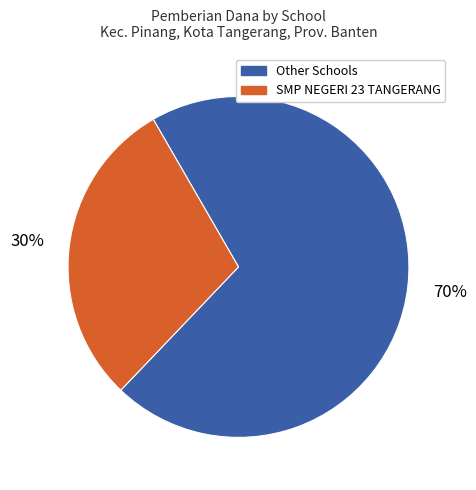

How many slices are in this pie chart?

2